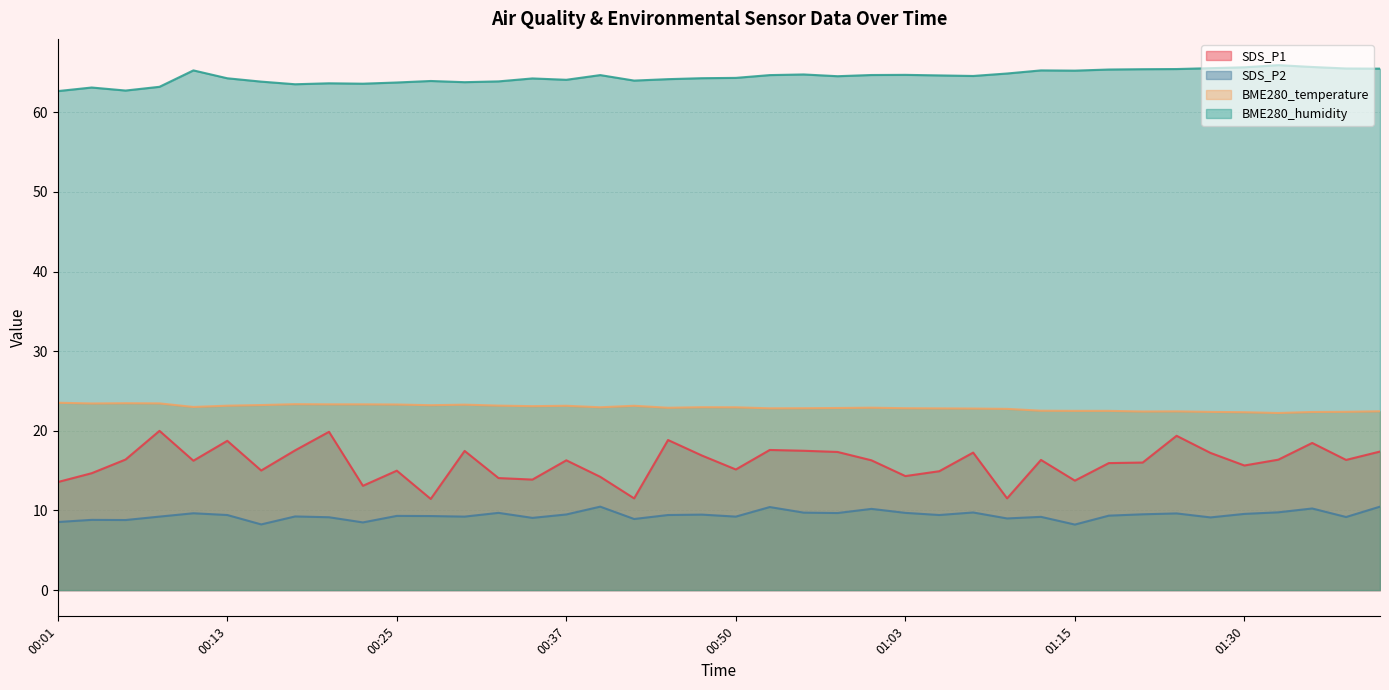

Does the chart have visible grid lines?

Yes